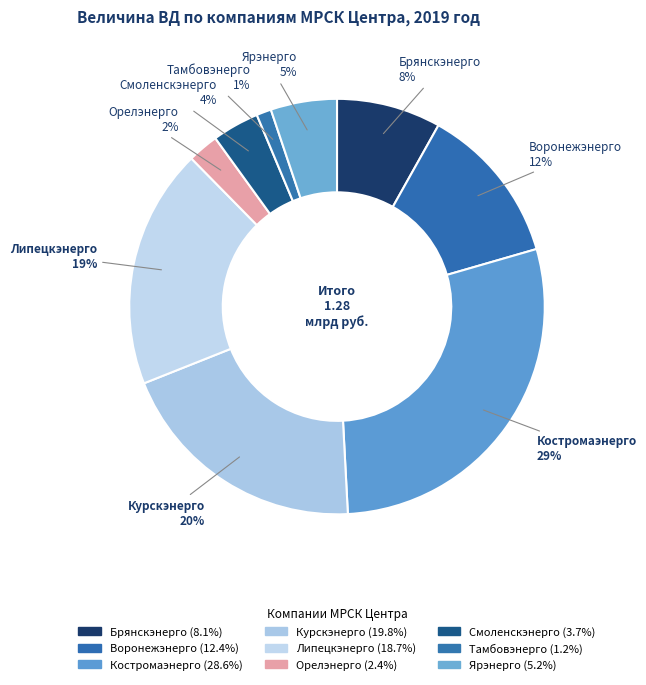

How many segments does this pie chart have?

9